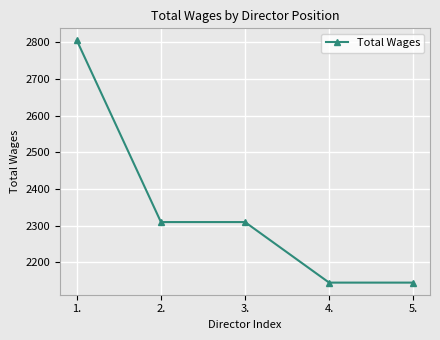

What position from the right is 5.?

1